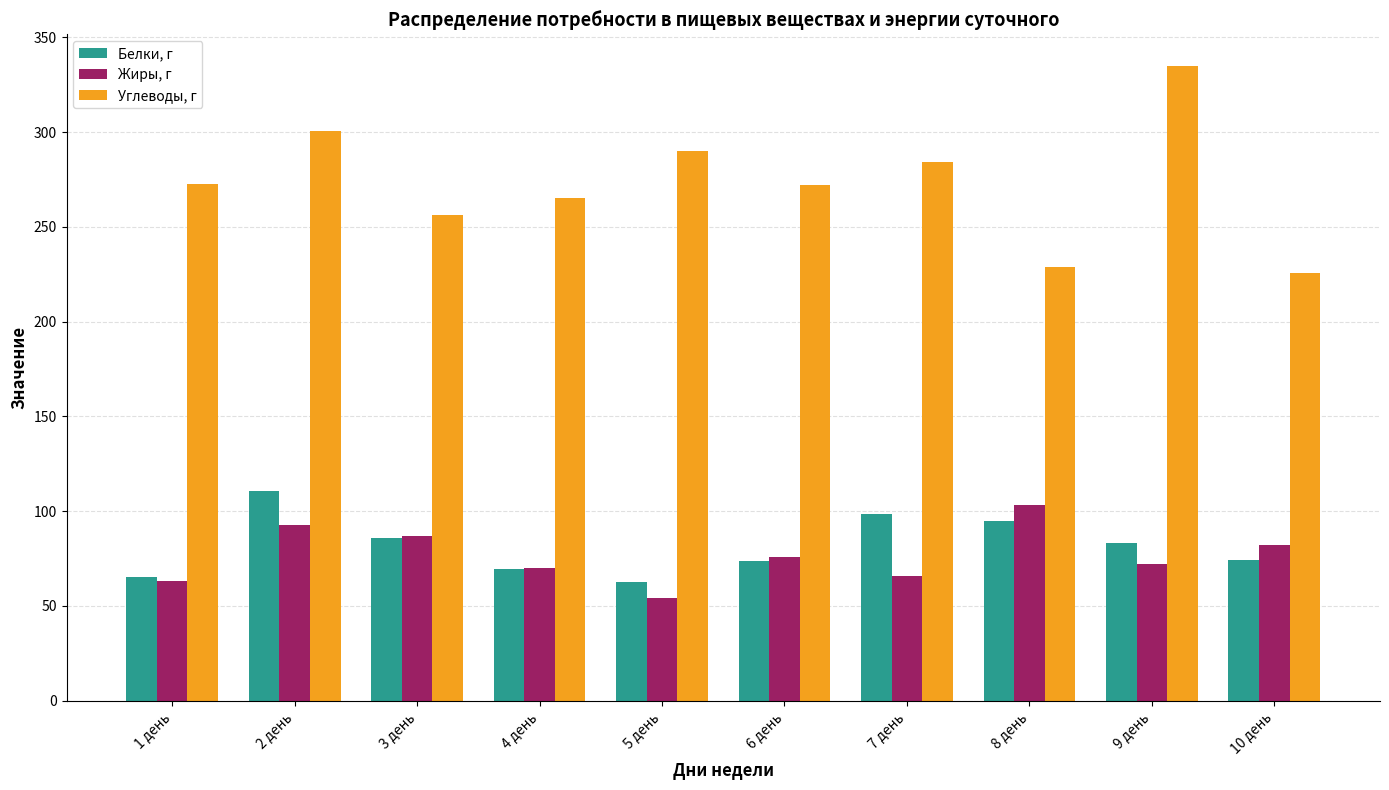

What is the minimum value shown in the chart?

54.4